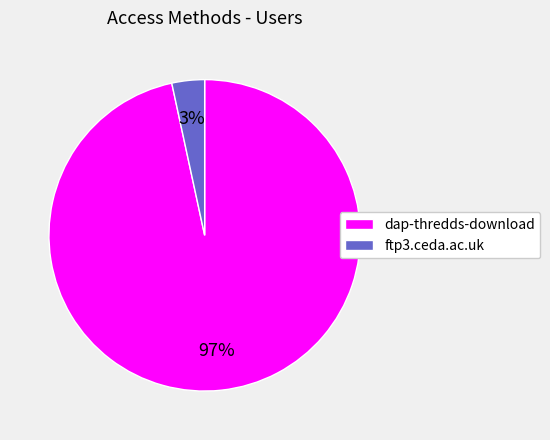

True or false: dap-thredds-download accounts for 97% of the total.

True